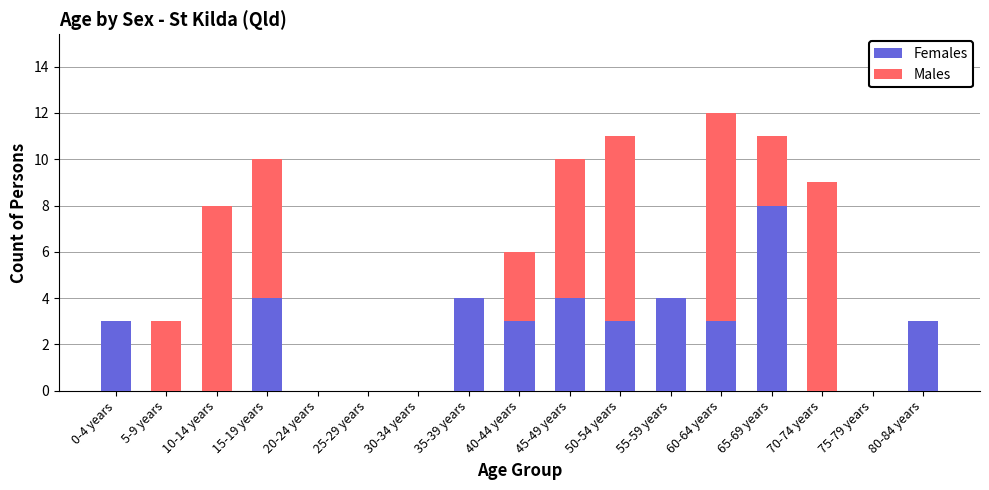

What is the sum of all Females values?

39